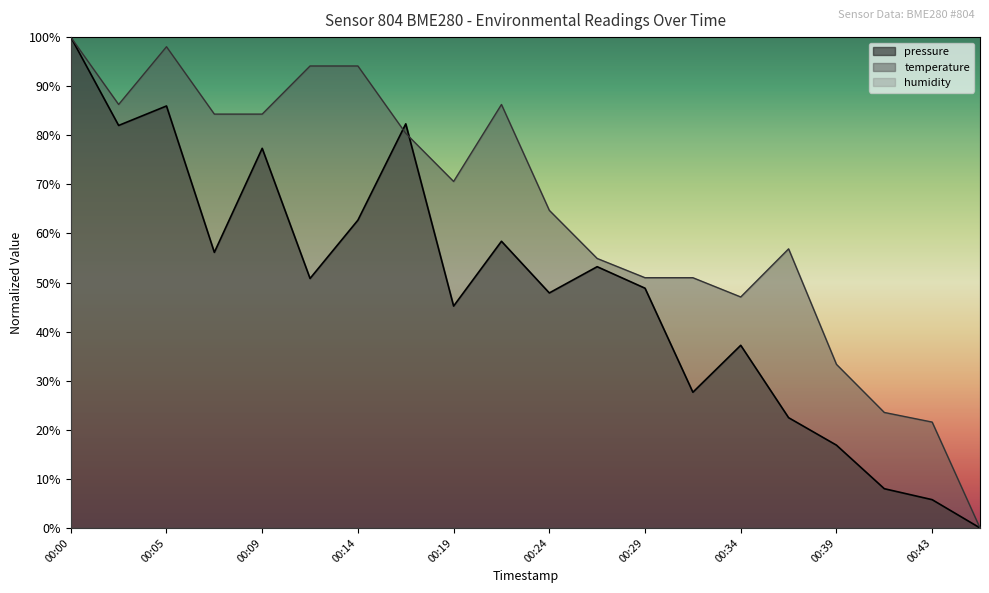

Reading left to right, list all the values displayed in this chart.

pressure: 100.0	82.0	86.0	56.1	77.3	50.8	62.7	82.3	45.2	58.4	47.9	53.2	48.8	27.6	37.2	22.5	16.9	8.0	5.8	0.0
temperature: 100.0	86.3	98.0	84.3	84.3	94.1	94.1	80.4	70.6	86.3	64.7	54.9	51.0	51.0	47.1	56.9	33.3	23.5	21.6	0.0